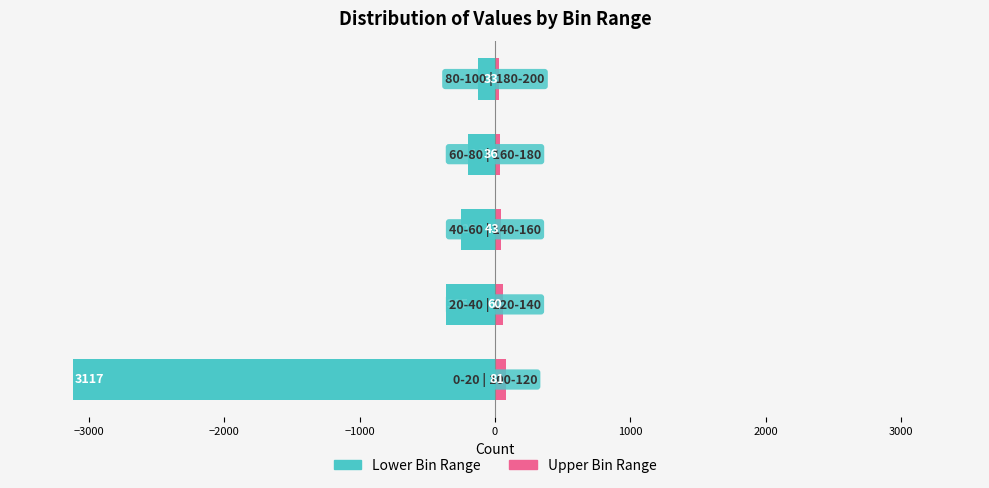

How many categories are shown in the chart?

5